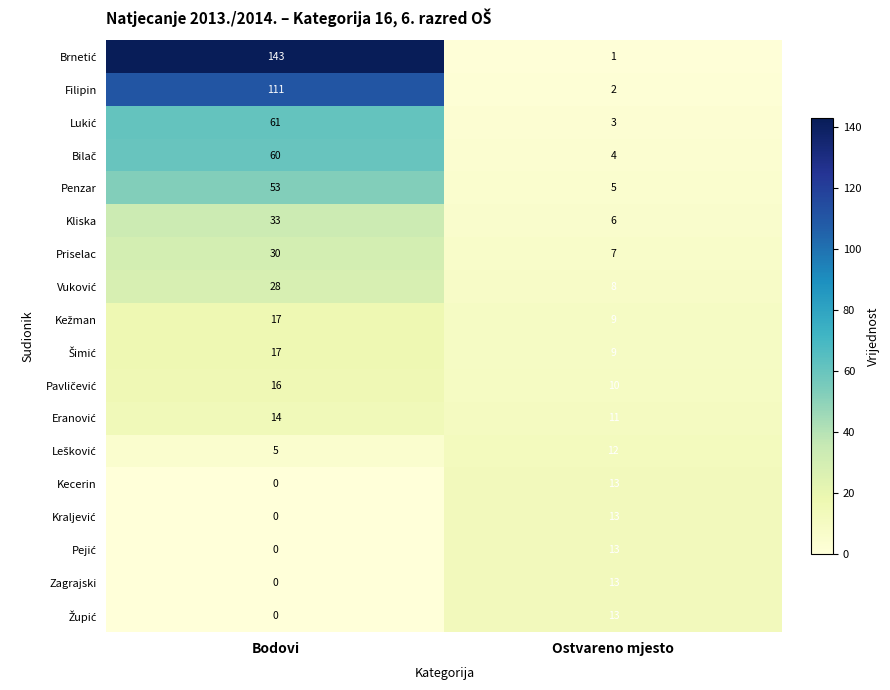

Which category has the highest value across all series?

Bodovi